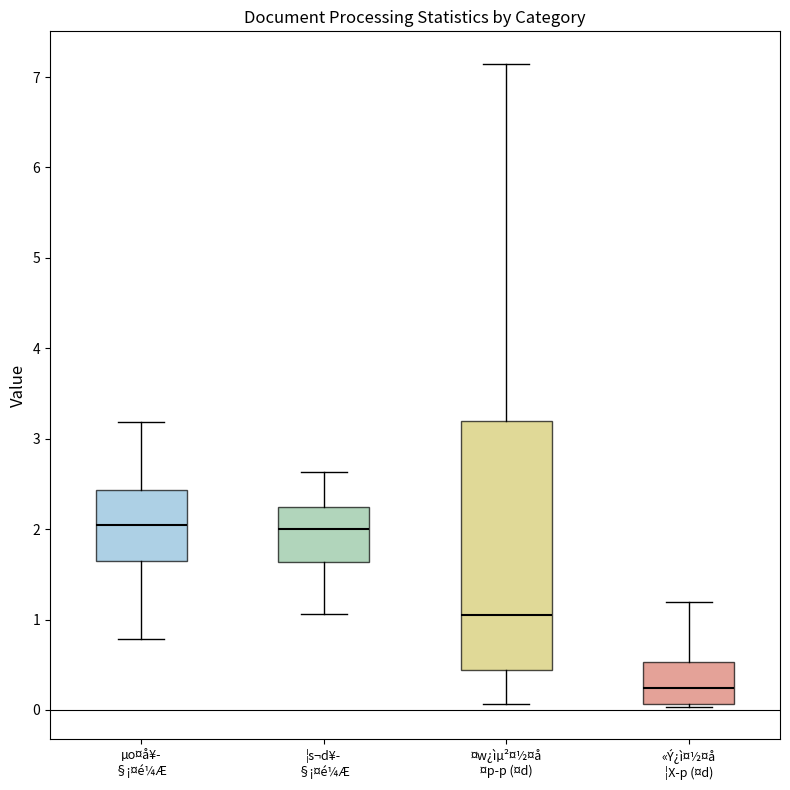

Where does the lower whisker of the box for ¦s¬d¥­ §¡¤é¼Æ end on the y-axis? The values are not printed on the chart, so give them approximately, as read against the axis.

1.1